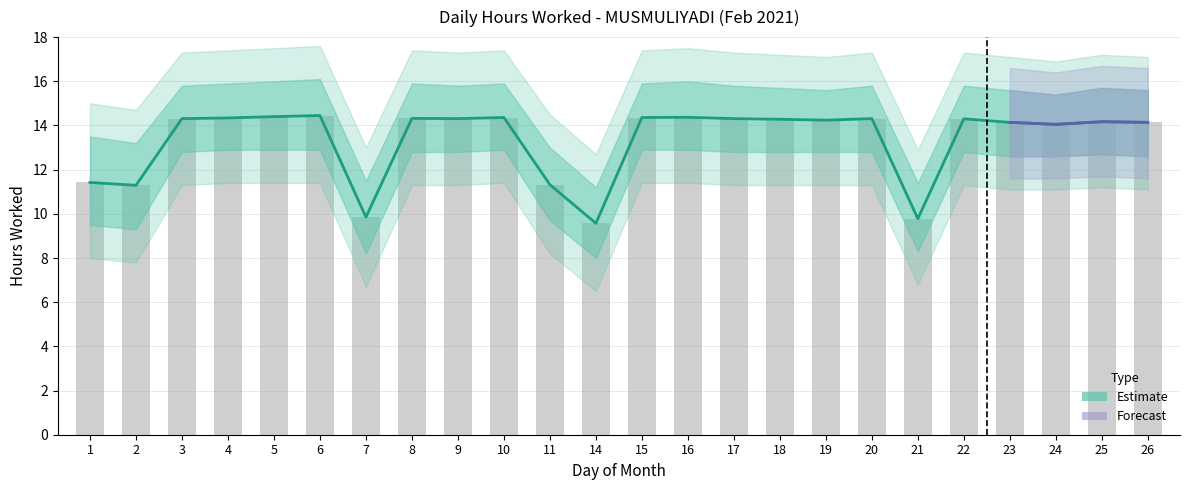

How many series are shown in this chart?

2